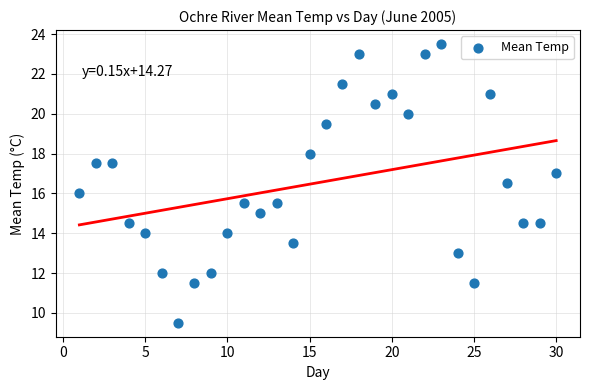

What is the range of Y values (max minus min)?

14.0